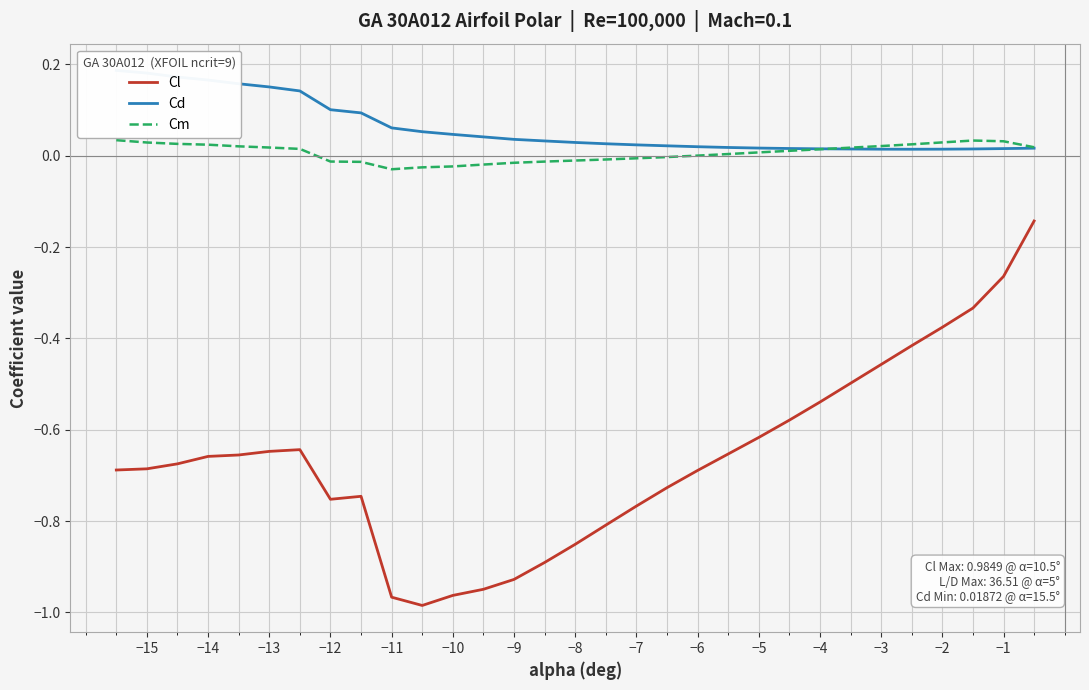

Which series has the largest total across all categories?

Cd